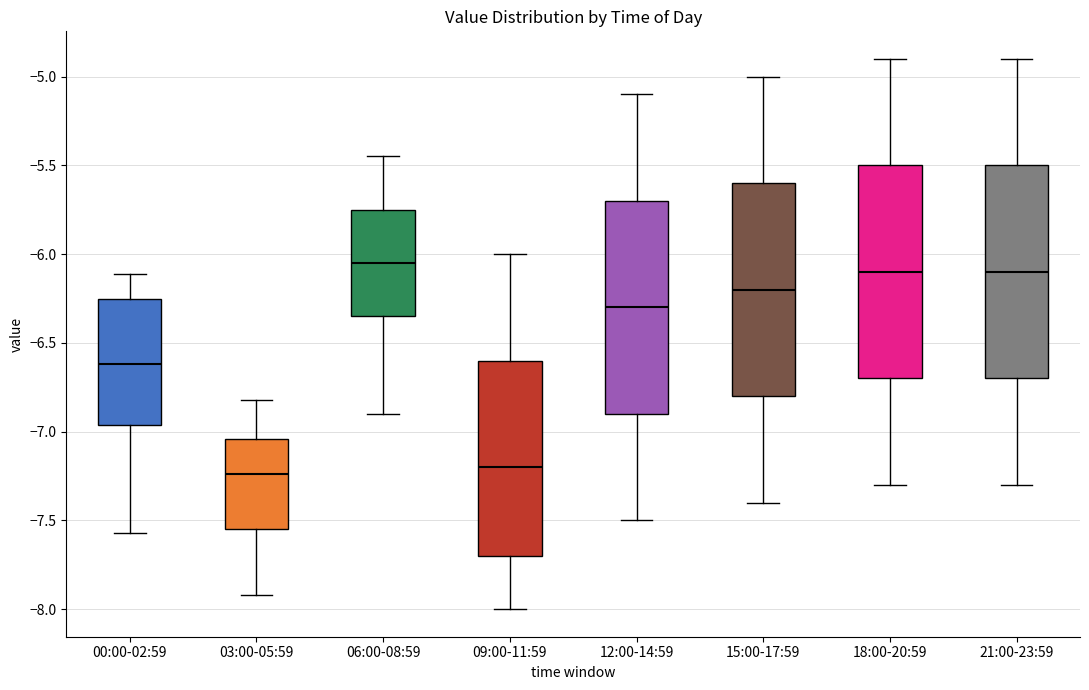

Where does the lower whisker of the box for 18:00-20:59 end on the y-axis? The values are not printed on the chart, so give them approximately, as read against the axis.

-7.30